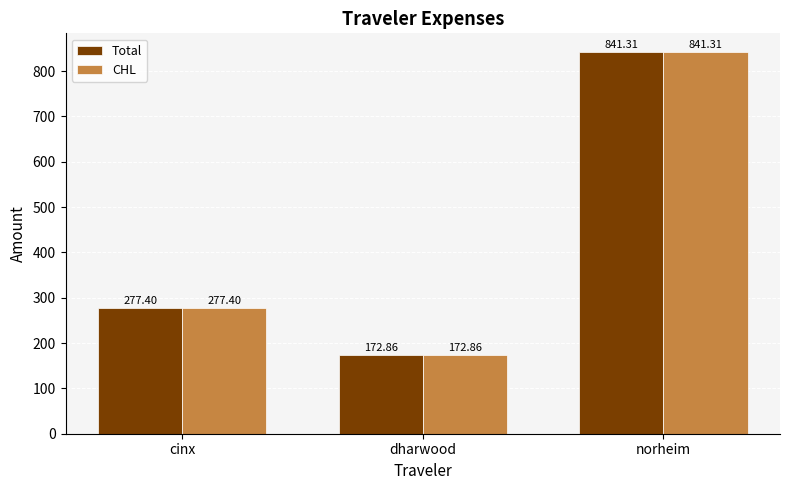

Reading left to right, transcribe all the data shown in this chart.

Total: 277.4	172.9	841.3
CHL: 277.4	172.9	841.3